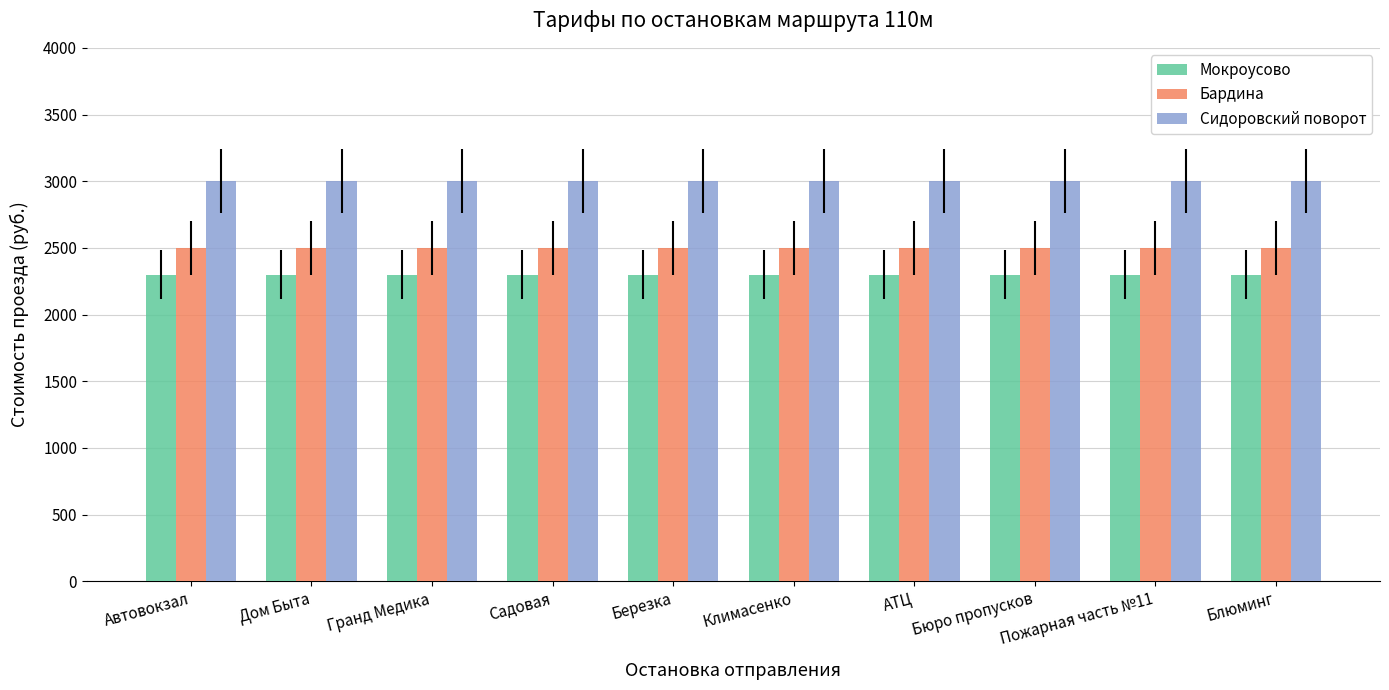

True or false: Бардина has a value of 2500 at АТЦ.

True